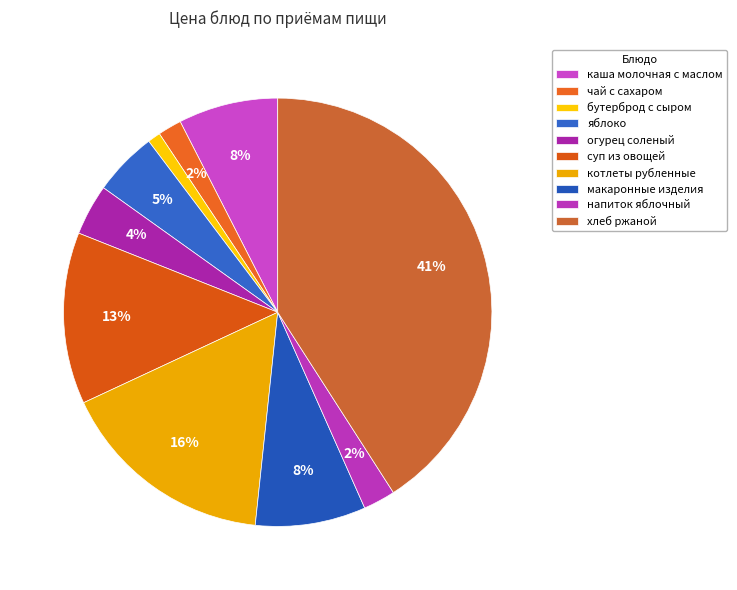

Is it true that огурец соленый is 14% of the pie?

False